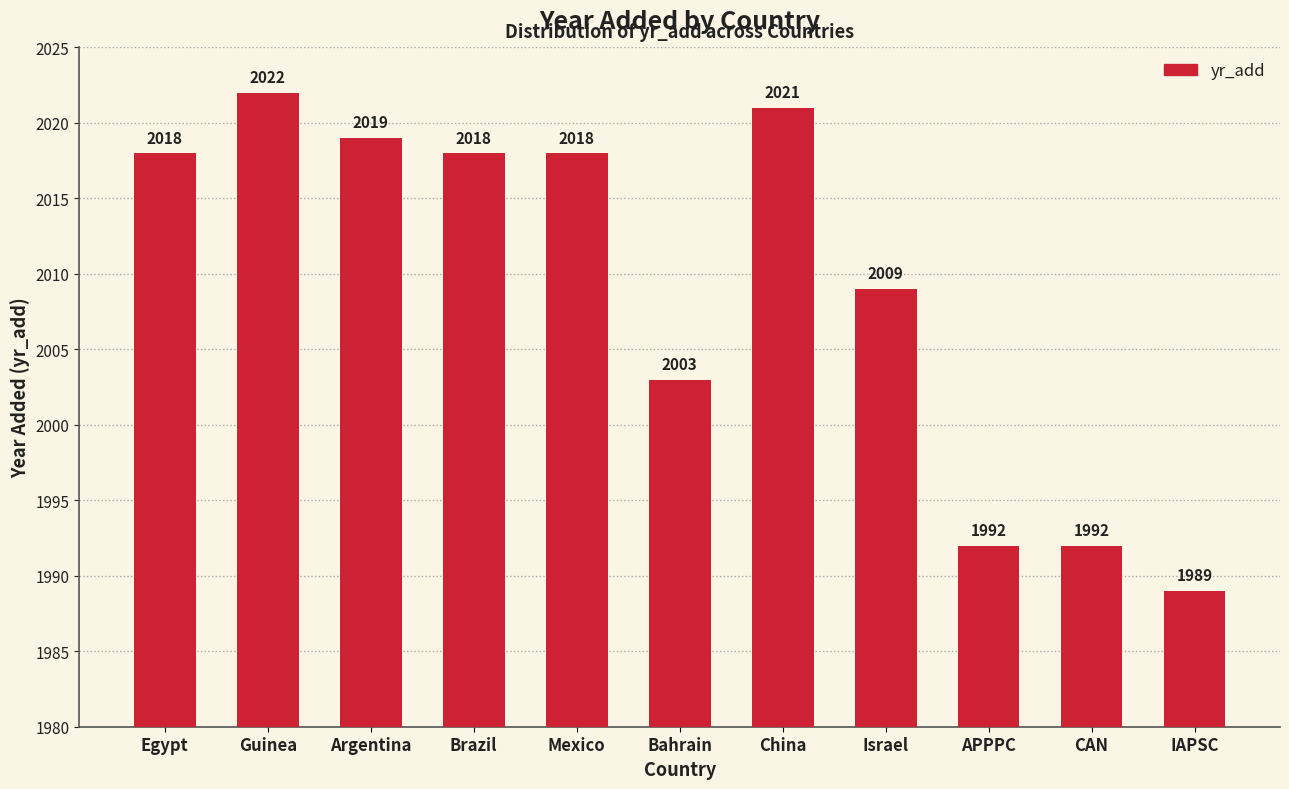

What is the change in value from Israel to CAN?

-17